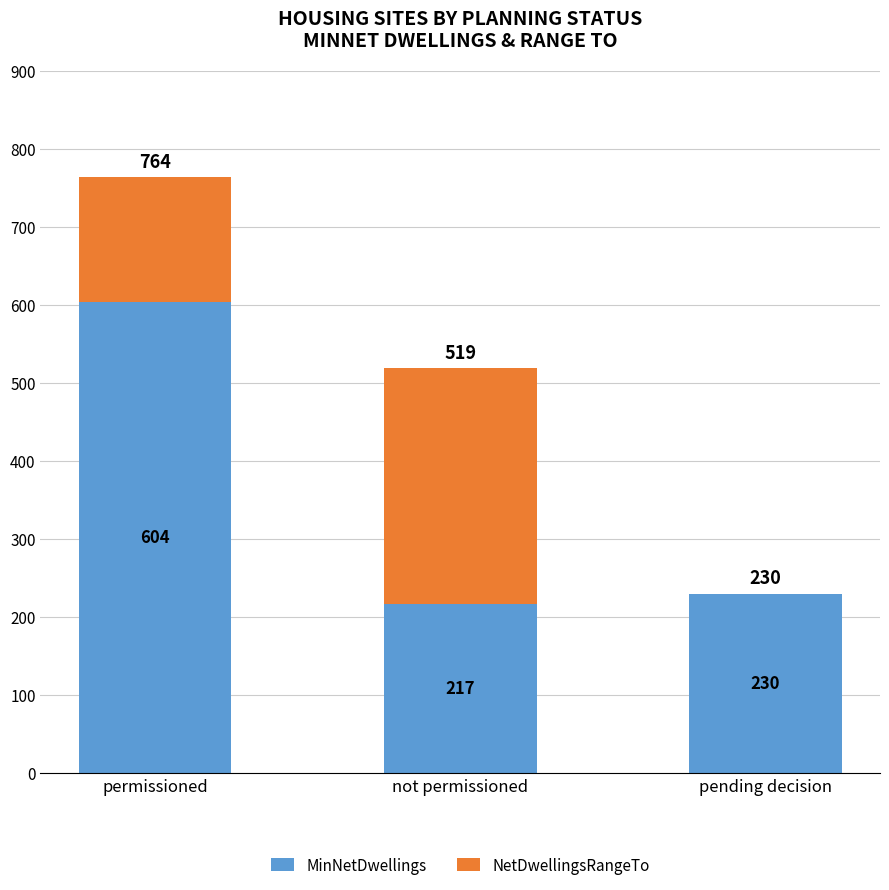

The value of MinNetDwellings at pending decision is 360. True or false?

False